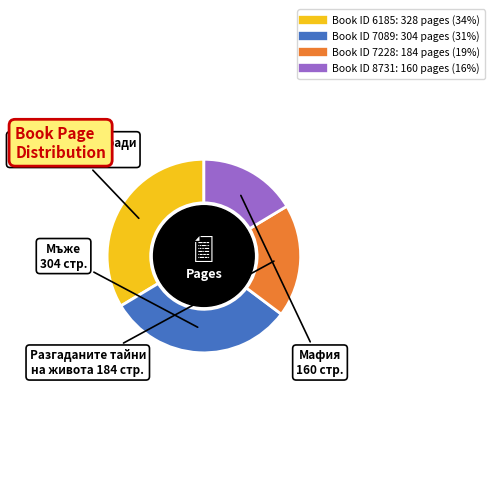

Does any single category account for the majority?

No